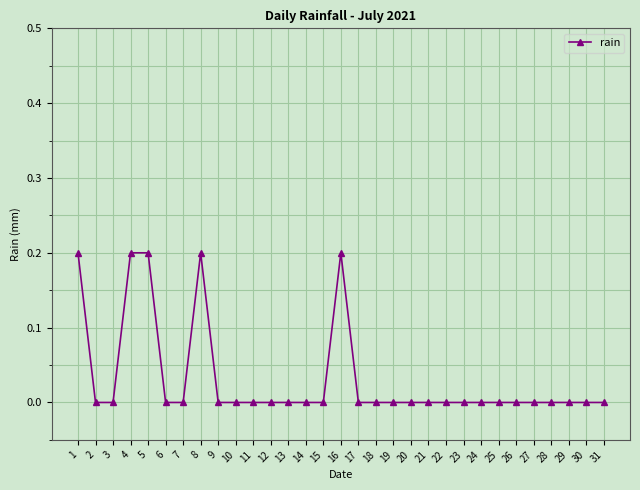

Between 16 and 2, which is larger?

16